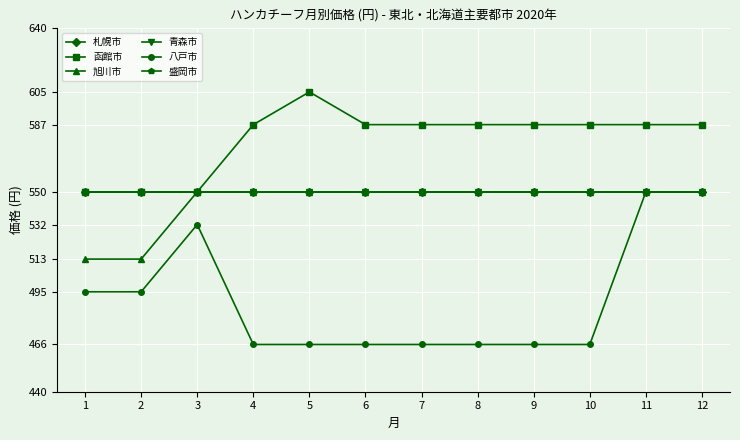

What is the lowest value of the 八戸市 series?

466